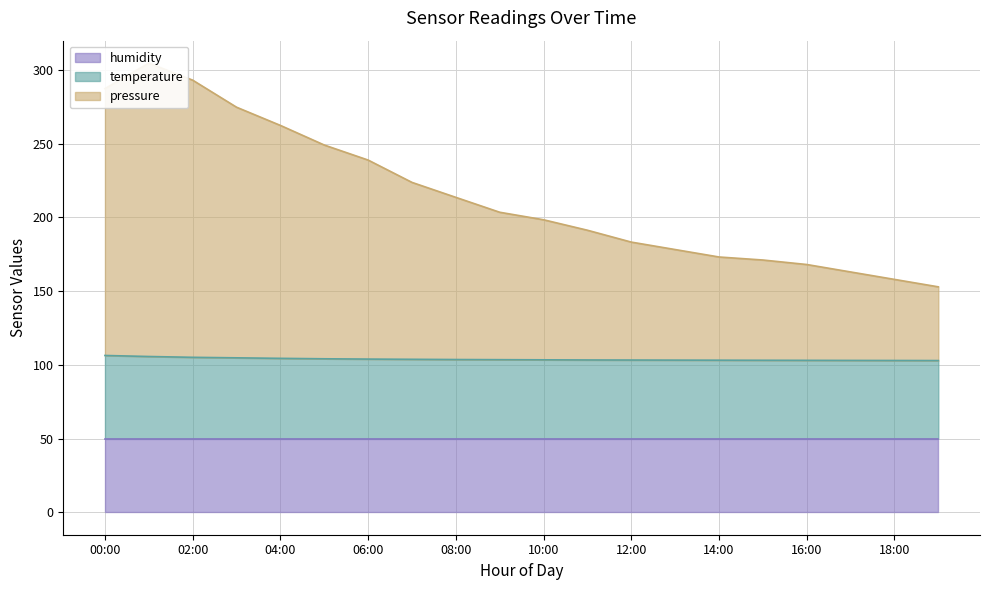

What position from the left is 04:00?

5